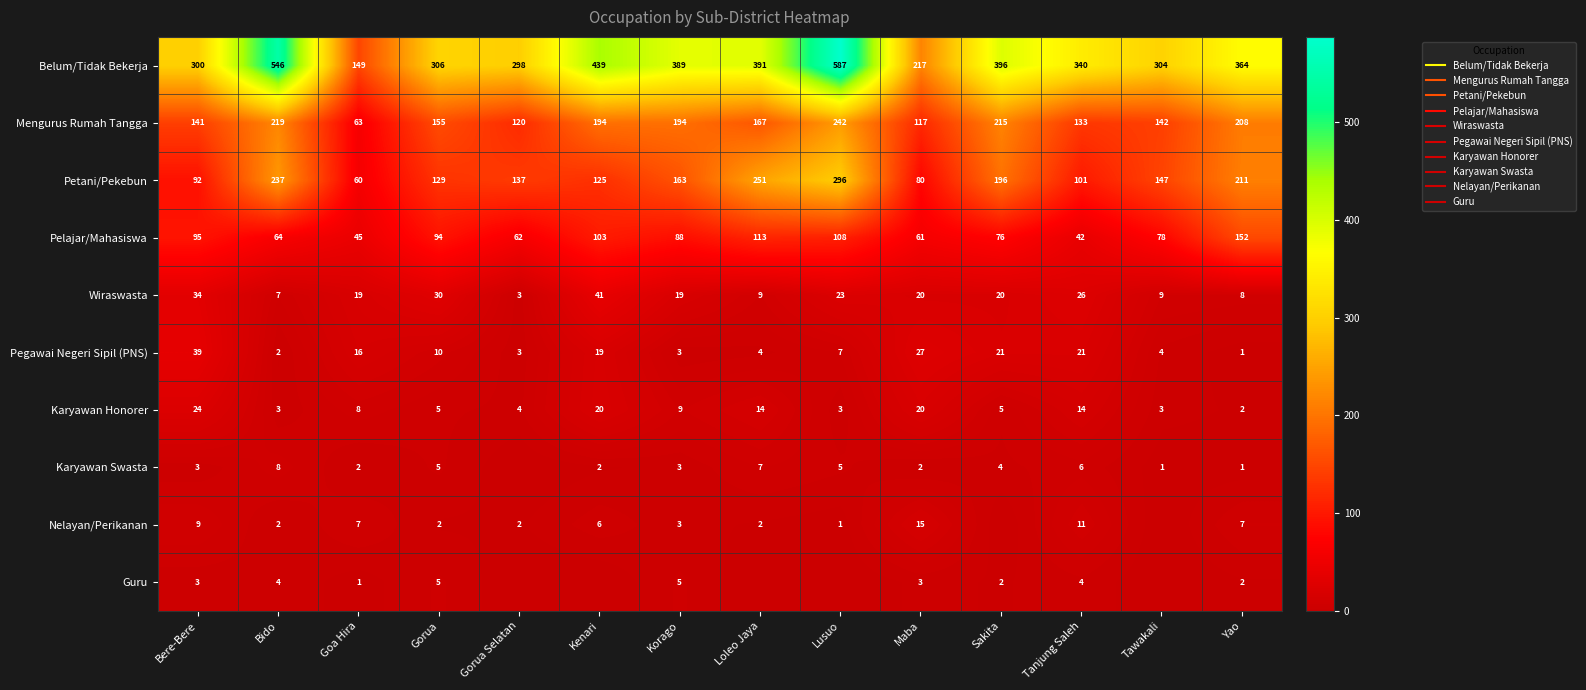

How many series are shown in this chart?

10